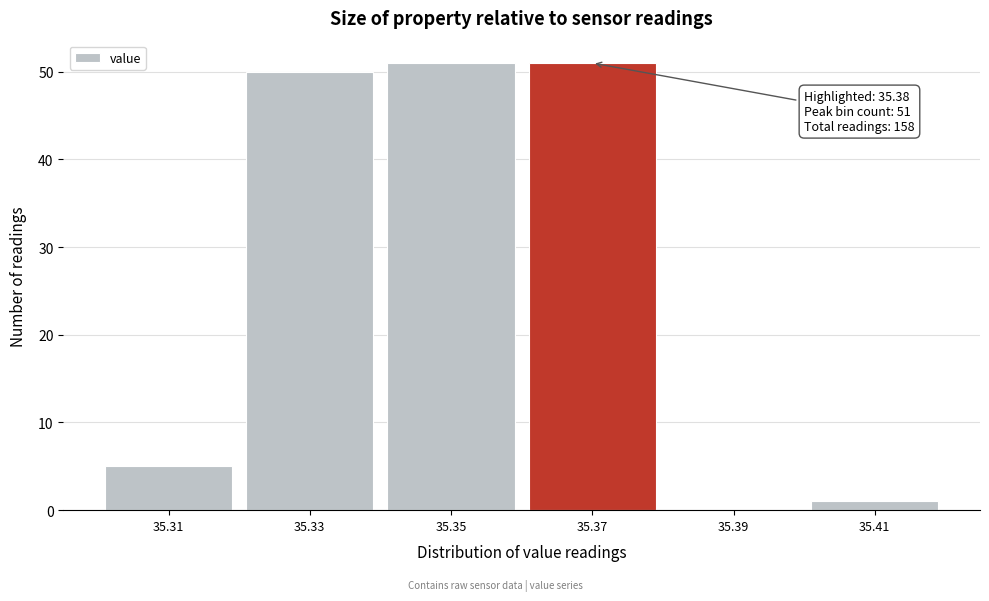

Reading right to left, transcribe all the data shown in this chart.

35.41=1	35.39=0	35.37=51	35.35=51	35.33=50	35.31=5